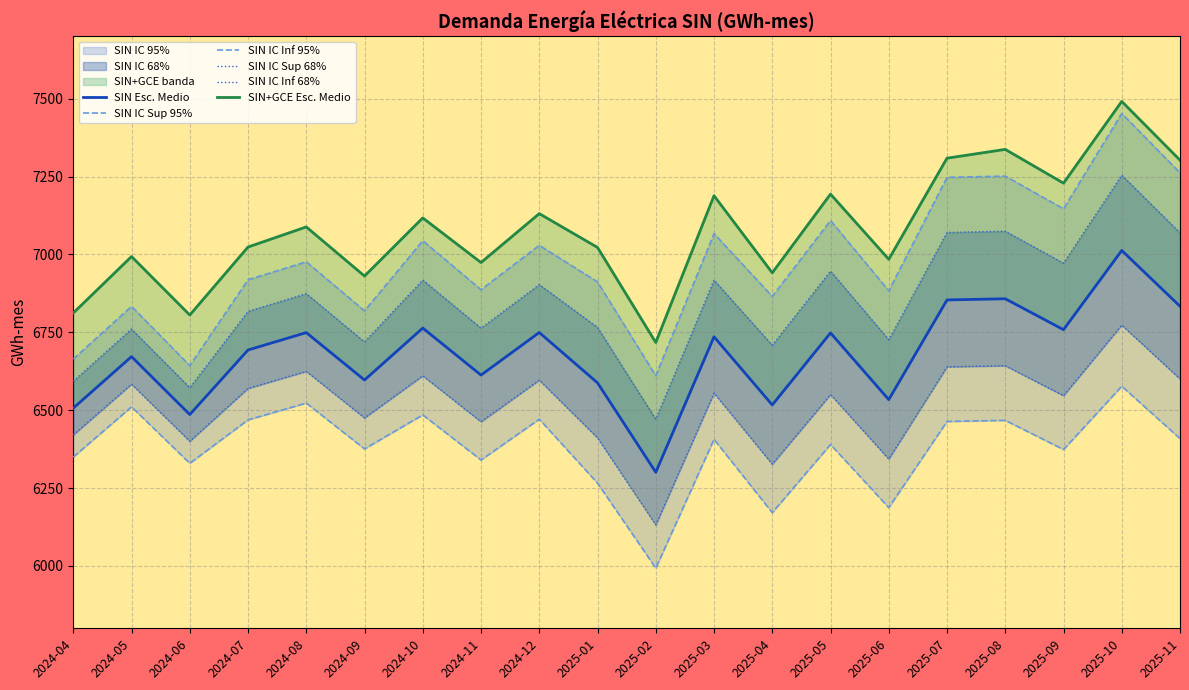

Which has a higher value, 2024-04 or 2025-02?

2024-04